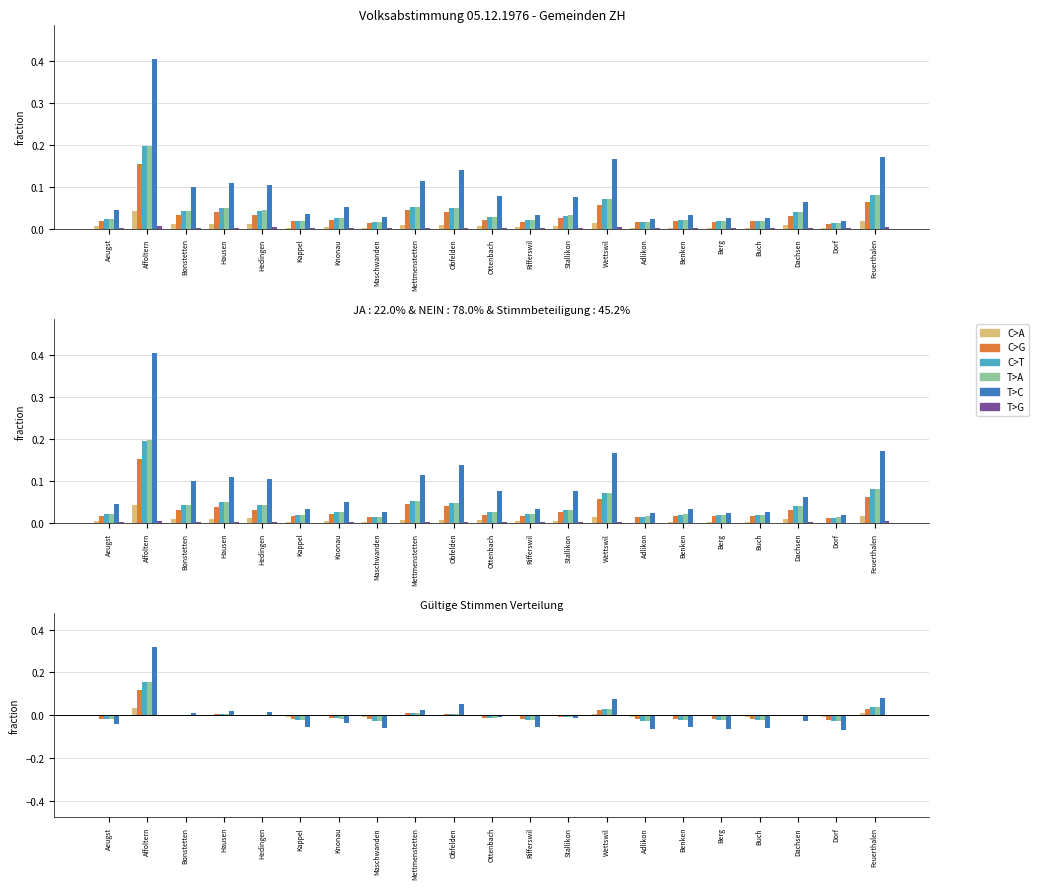

What is the label of the 3rd bar from the right?

Dachsen